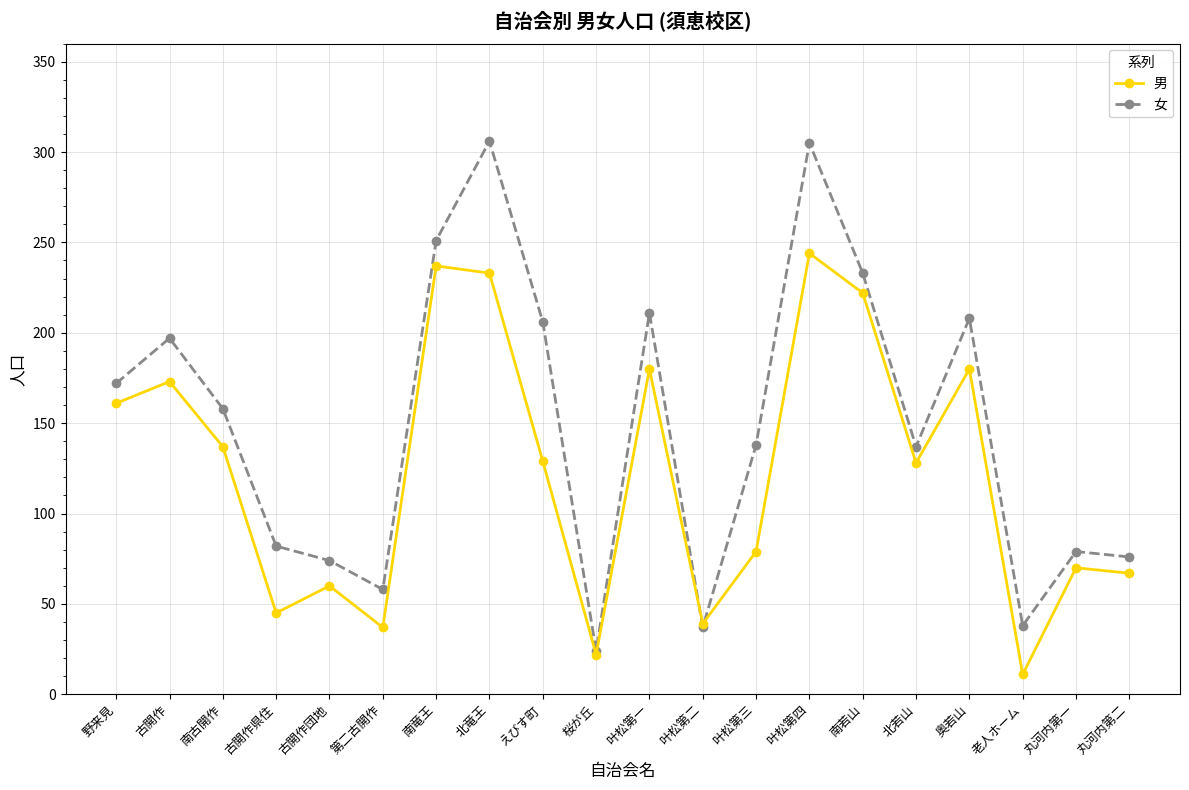

After their last crossing, which series has the higher values: 男 or 女?

女